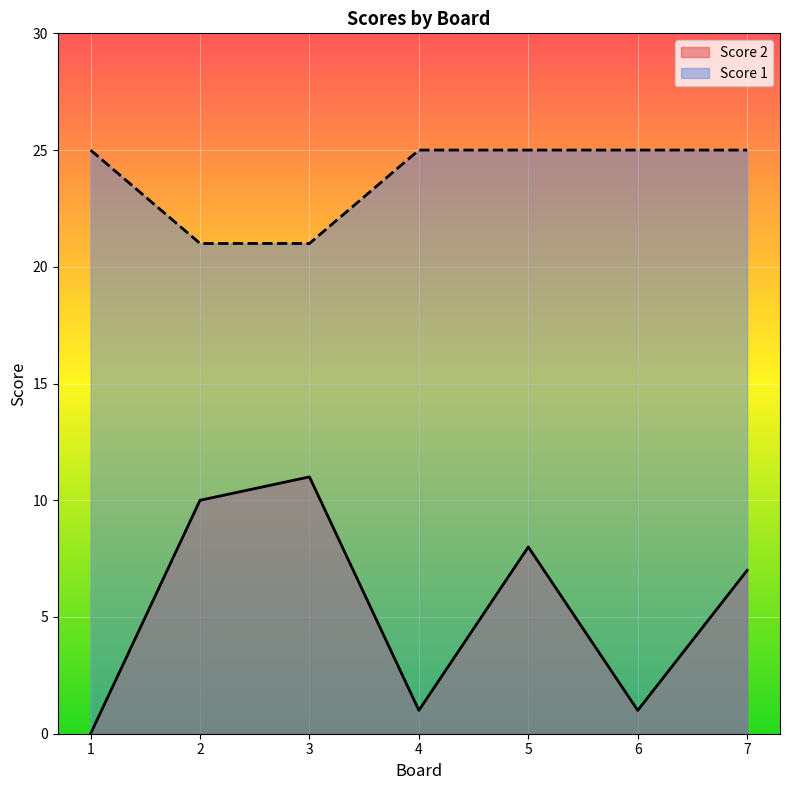

True or false: Score 2 and Score 1 cross at least once.

False